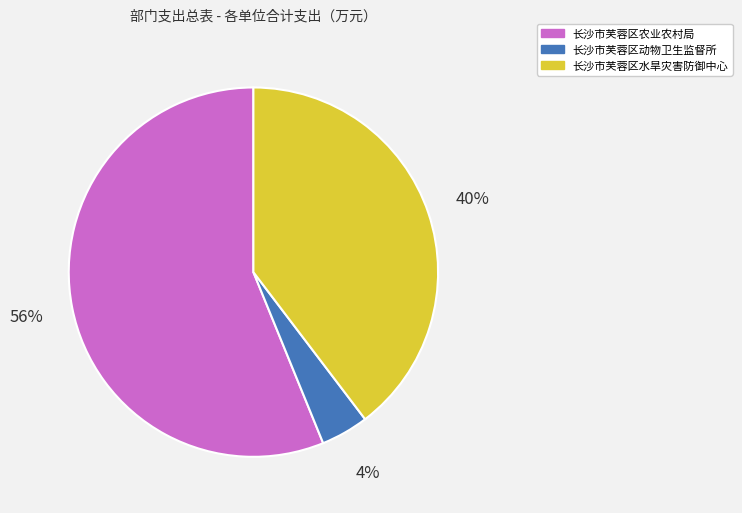

Between 长沙市芙蓉区农业农村局 and 长沙市芙蓉区动物卫生监督所, which is larger?

长沙市芙蓉区农业农村局